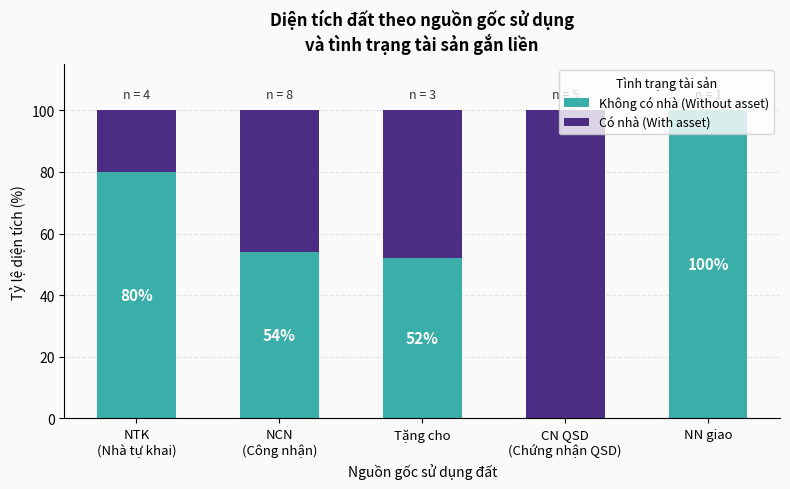

The Không có nhà (Without asset) series shows 52.2 at Tặng cho. True or false?

True